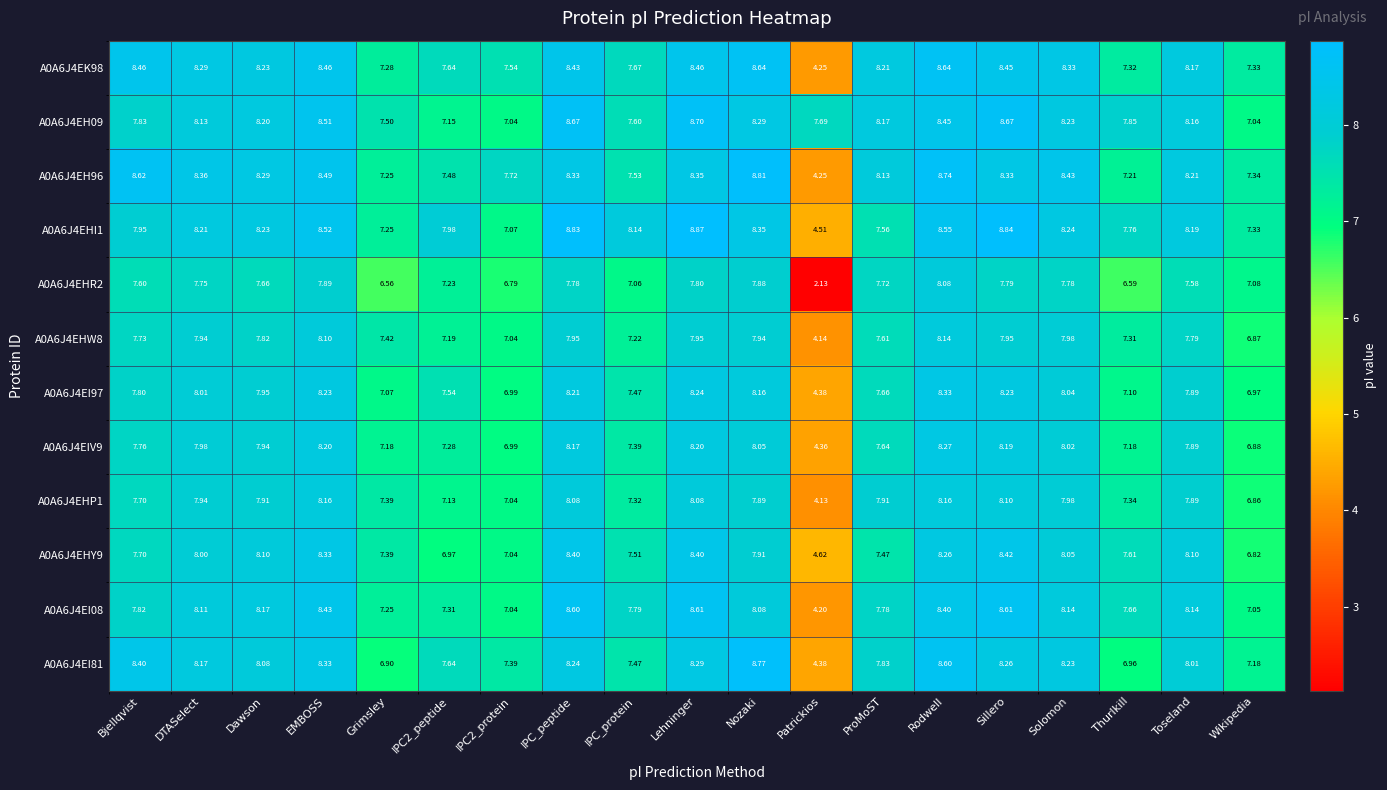

At which label does A0A6J4EI08 first exceed 8?

DTASelect